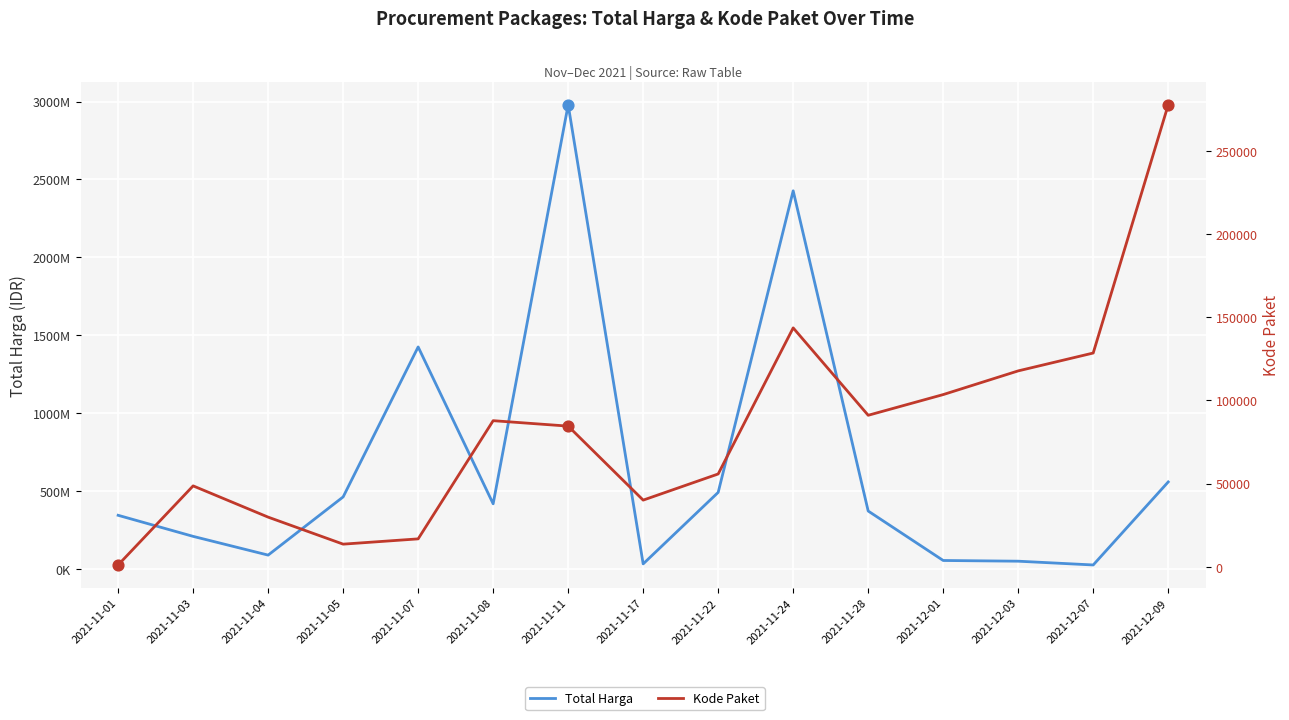

Is the value of Kode Paket at 2021-12-09 greater than the value of Total Harga at 2021-11-04?

No